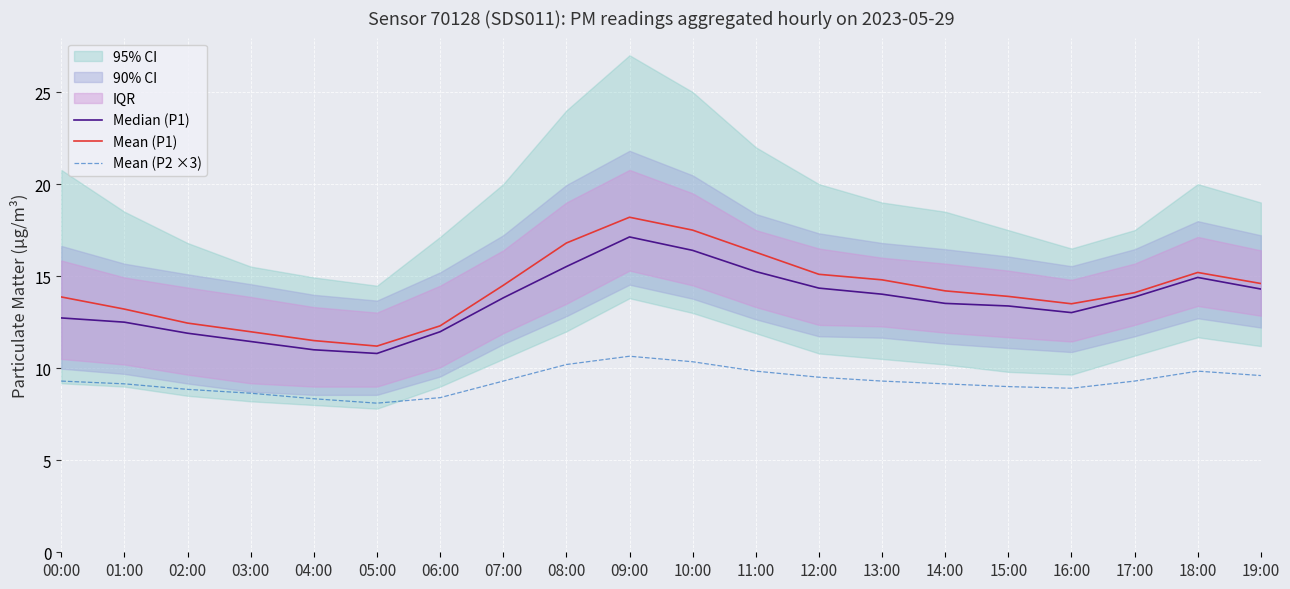

The Mean (P2 ×3) series shows 9.1 at 14:00. True or false?

True